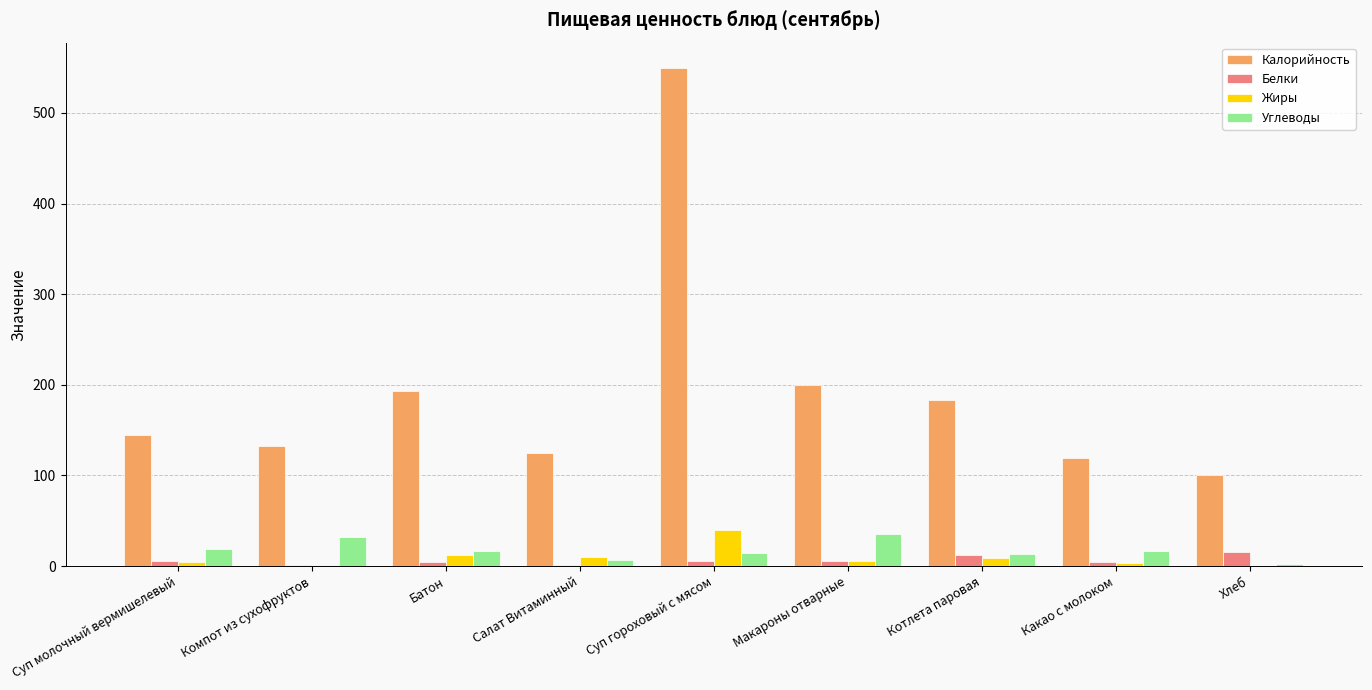

What is the sum of all Жиры values?

87.0